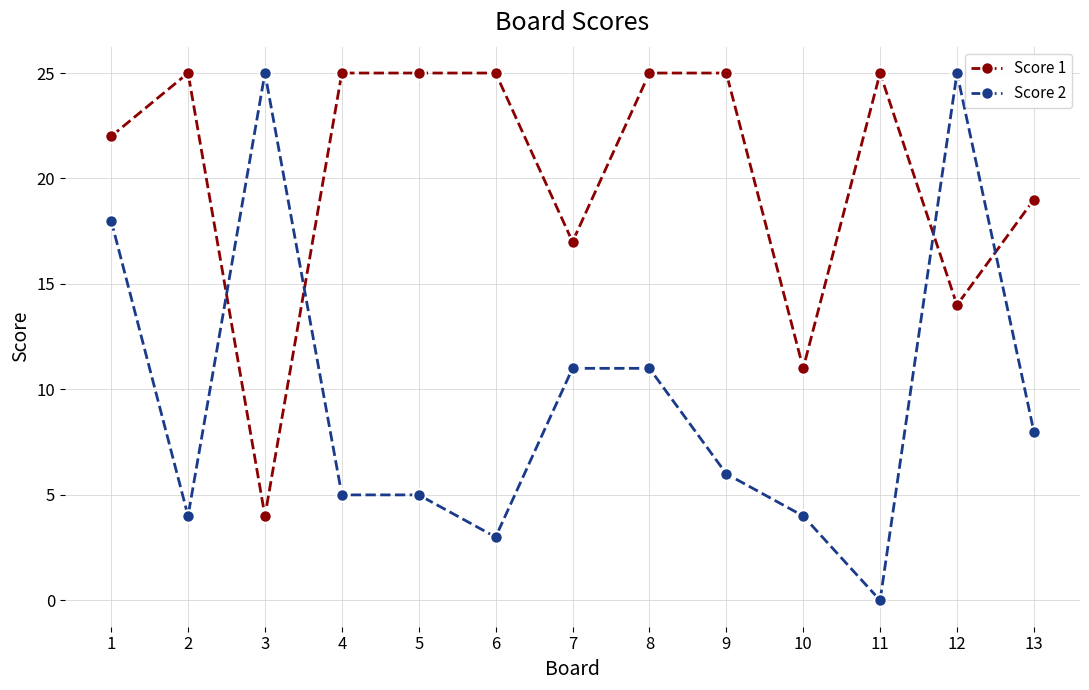

What is the value of the Score 1 point at the 6th from the left?

25